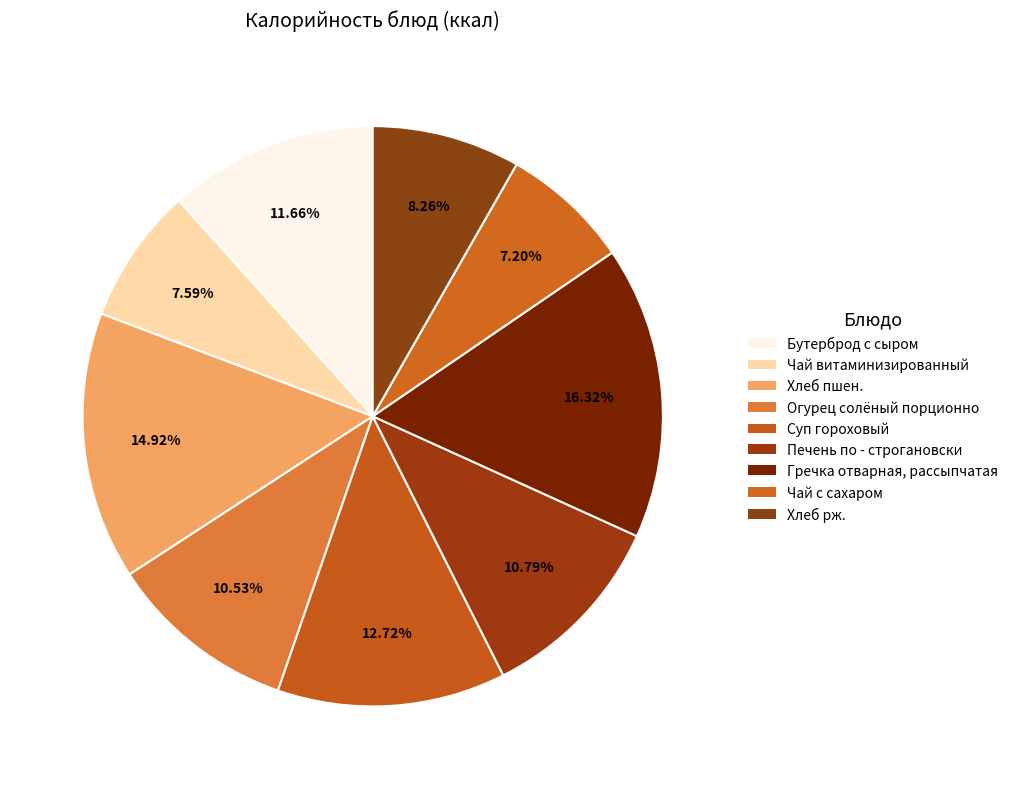

Count the number of slices in the pie.

9